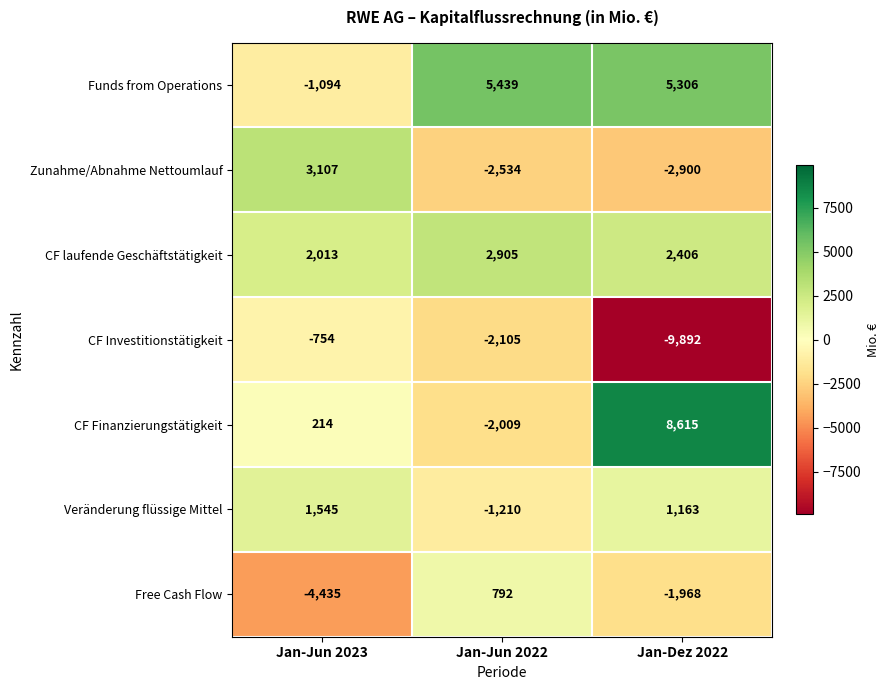

What is the maximum value shown in the chart?

8615